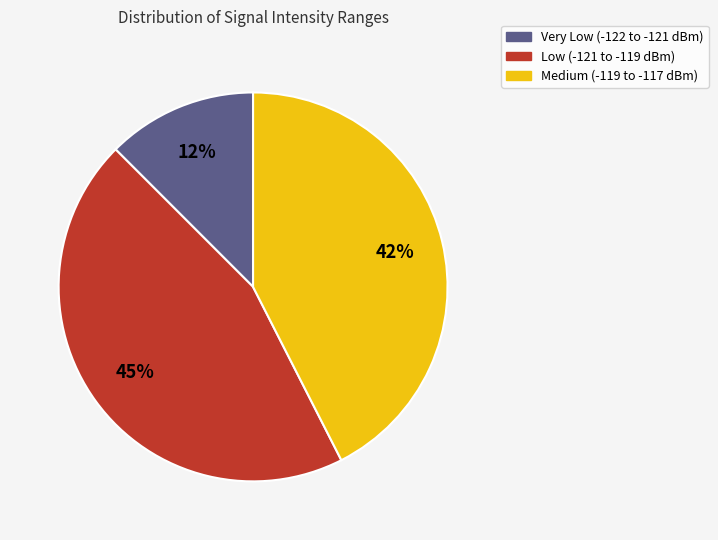

To the nearest percent, what is the average slice percentage?

33%